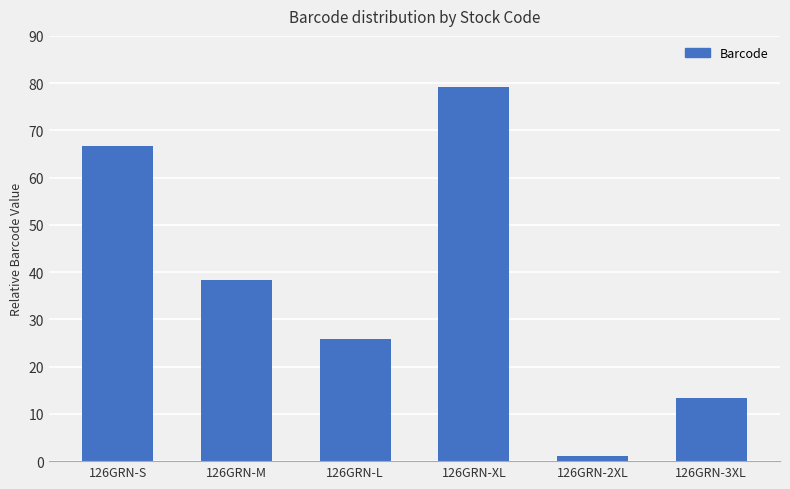

Reading left to right, extract all data points from this chart.

126GRN-S=66.8	126GRN-M=38.3	126GRN-L=25.9	126GRN-XL=79.2	126GRN-2XL=1.0	126GRN-3XL=13.4